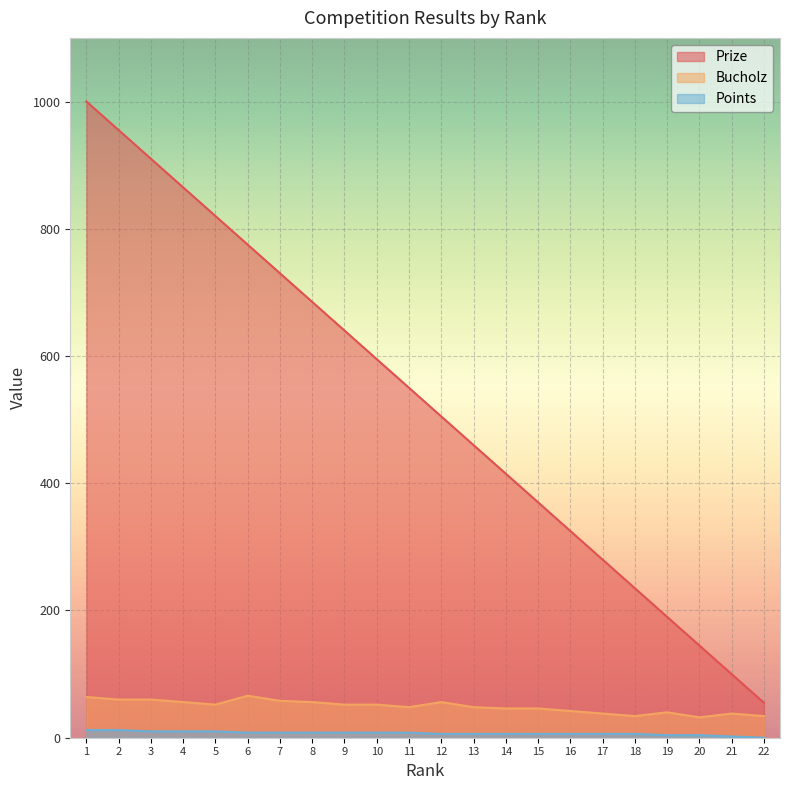

Count the number of categories in the chart.

22